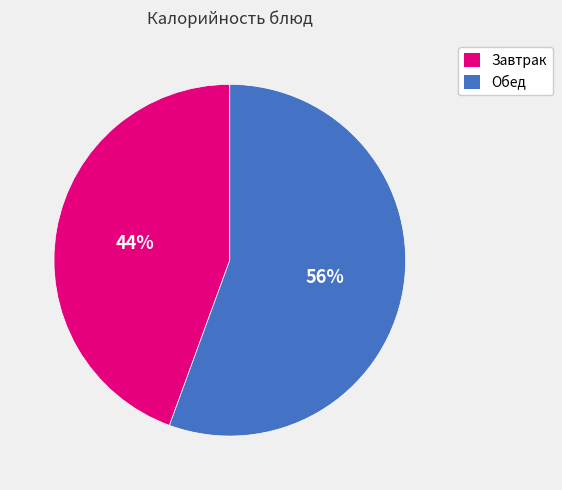

To the nearest percent, what is the average slice percentage?

50%